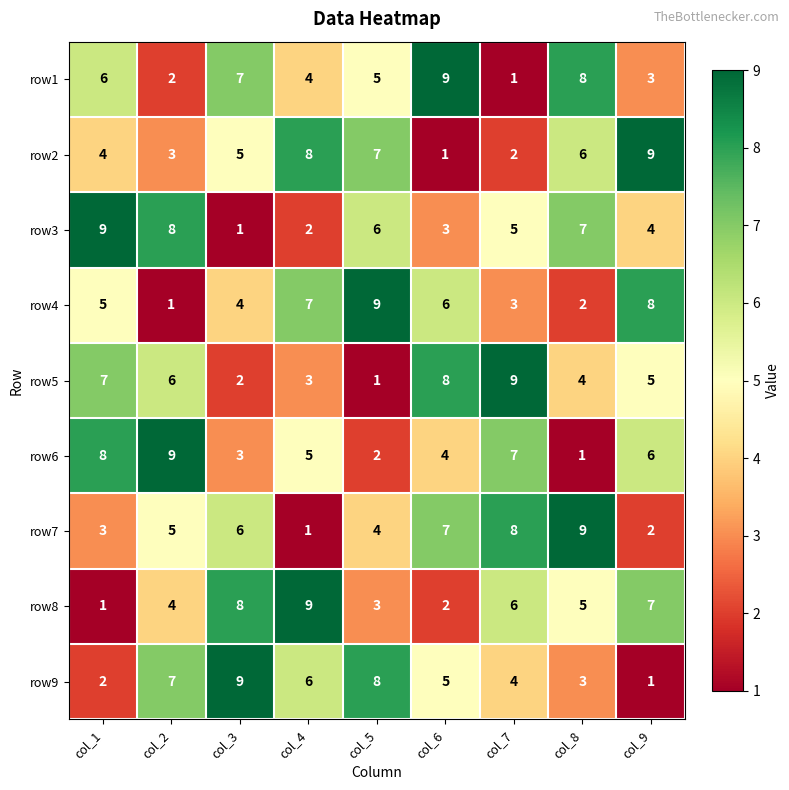

What is the sum of all row5 values?

45